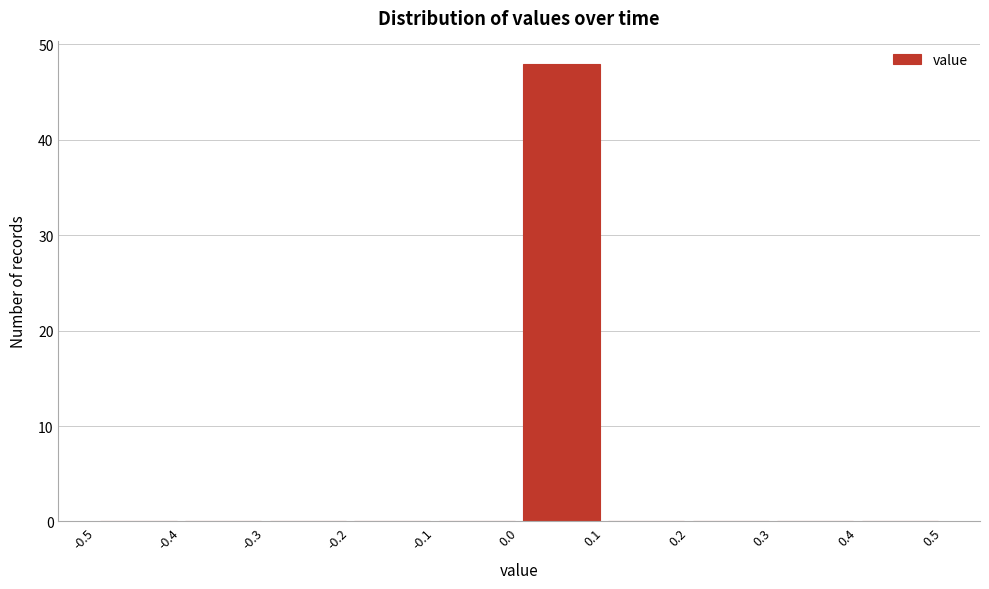

Reading left to right, list every bar in this chart as the range it spans on the x-axis followed by its height. The values are not printed on the chart, so give them approximately, as read against the axis.

-0.5 to -0.4: 0
-0.4 to -0.3: 0
-0.3 to -0.2: 0
-0.2 to -0.1: 0
-0.1 to 0.0: 0
0.0 to 0.1: 48
0.1 to 0.2: 0
0.2 to 0.3: 0
0.3 to 0.4: 0
0.4 to 0.5: 0